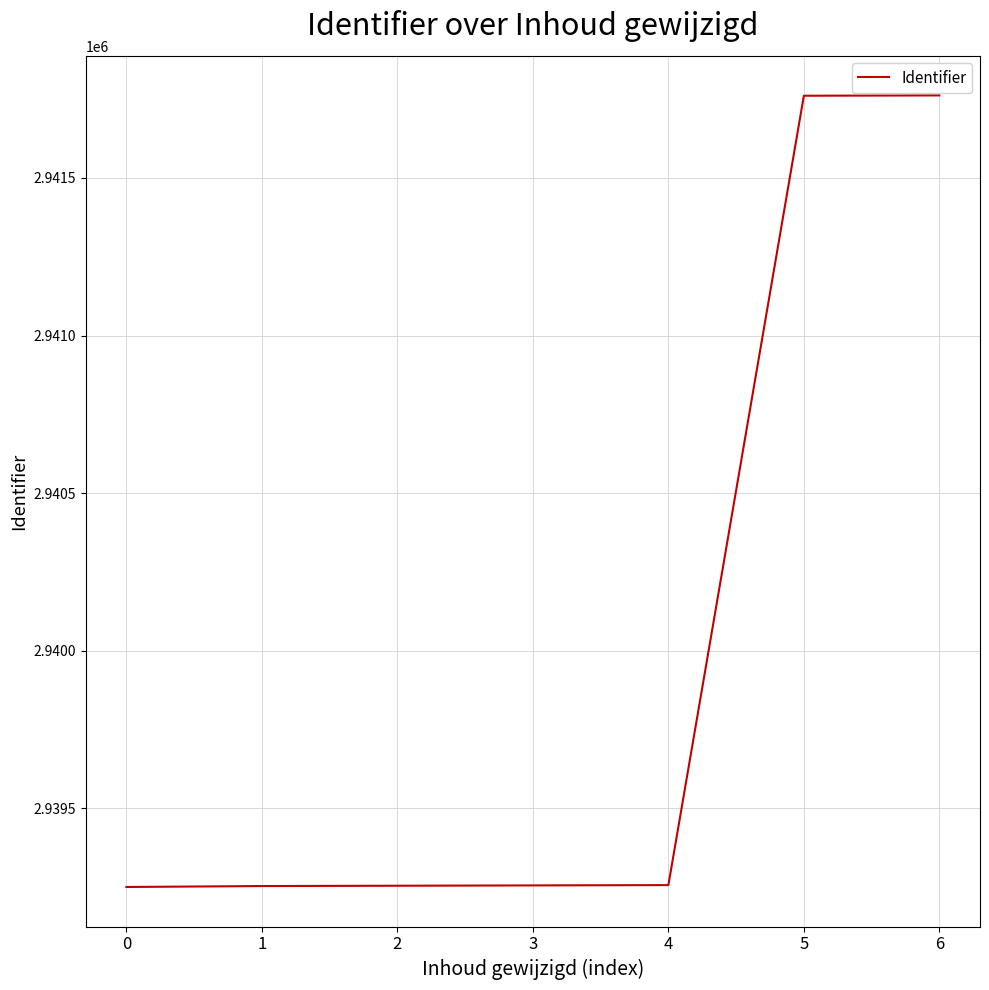

What is the sum of the values at 6 and 5?

5883523